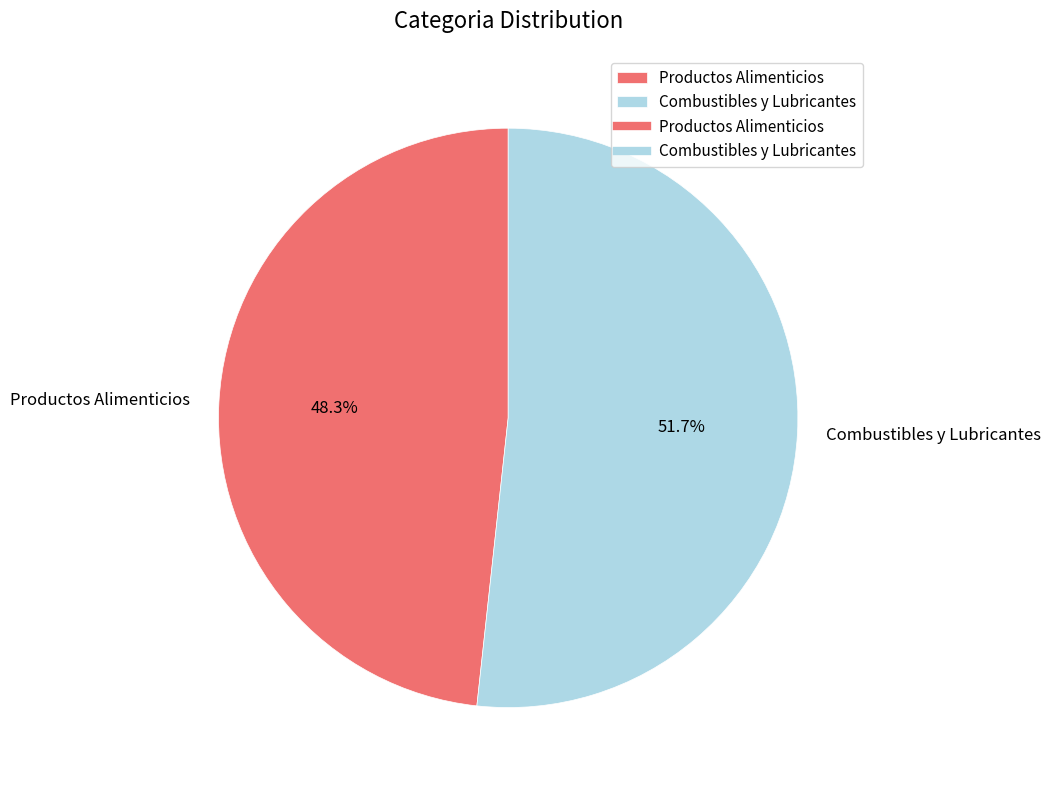

What is the total percentage of Productos Alimenticios and Combustibles y Lubricantes?

100.0%